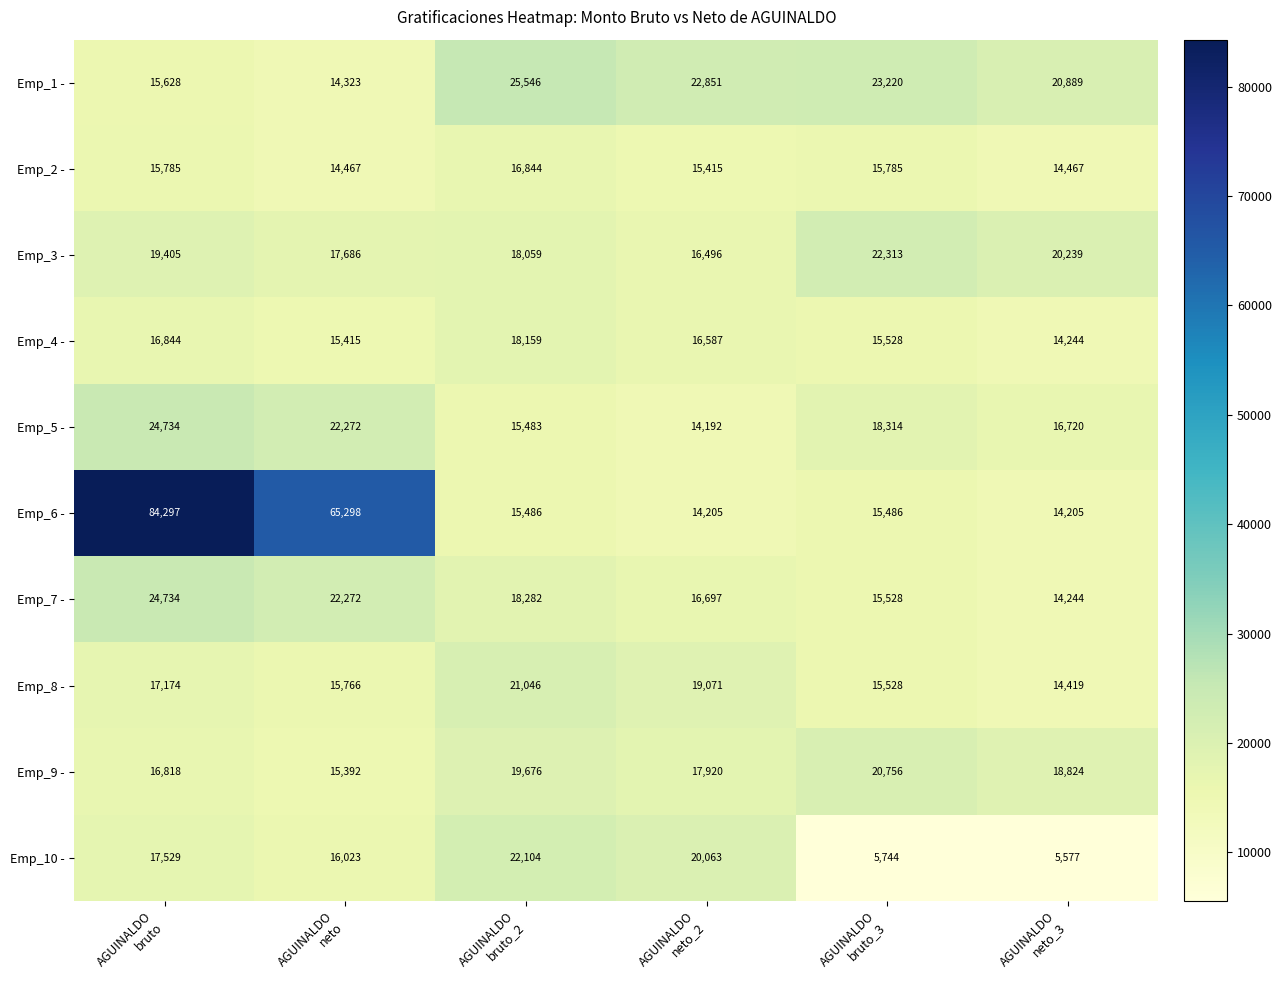

What is the smallest value displayed?

5577